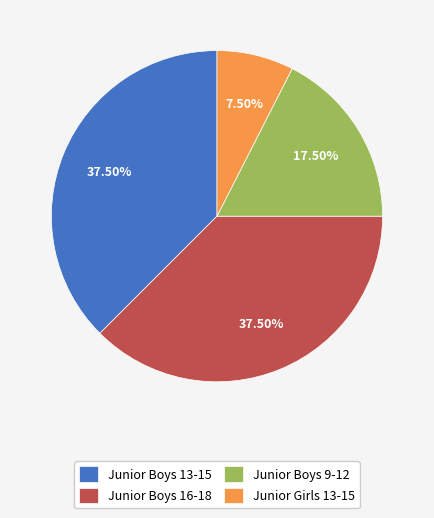

To the nearest percent, what is the difference between the Junior Boys 16-18 and Junior Boys 9-12 slice percentages?

20%